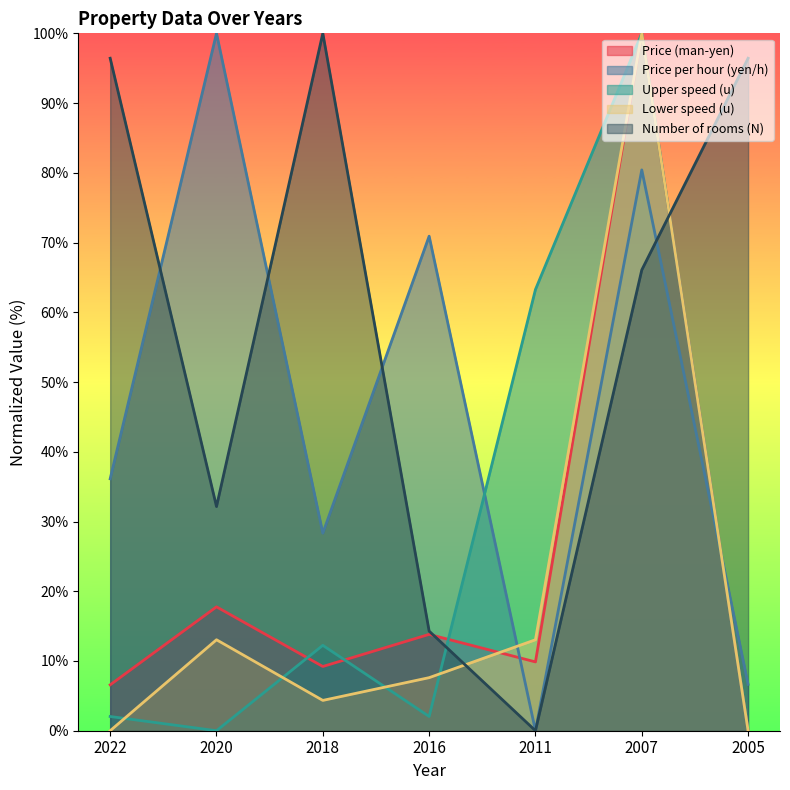

Between 2007 and 2018, which is larger?

2007